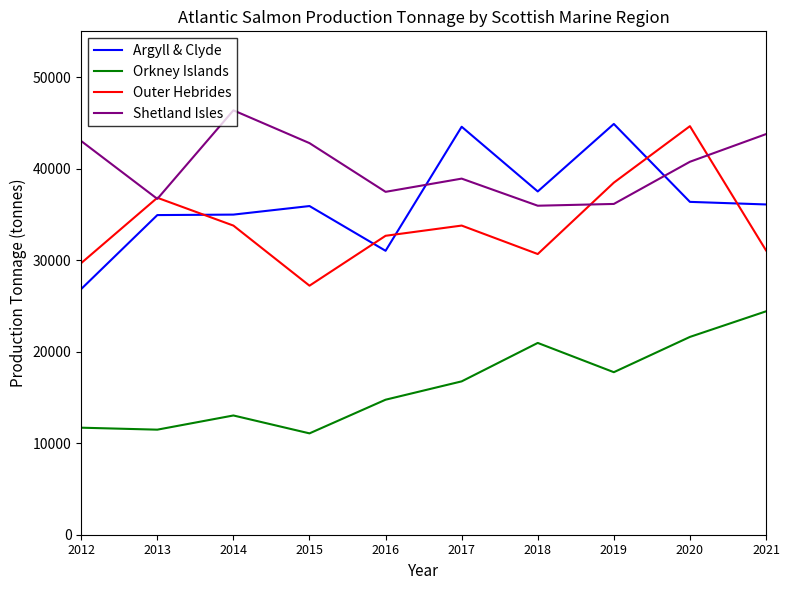

What is the total value across all series at 2016?

115900